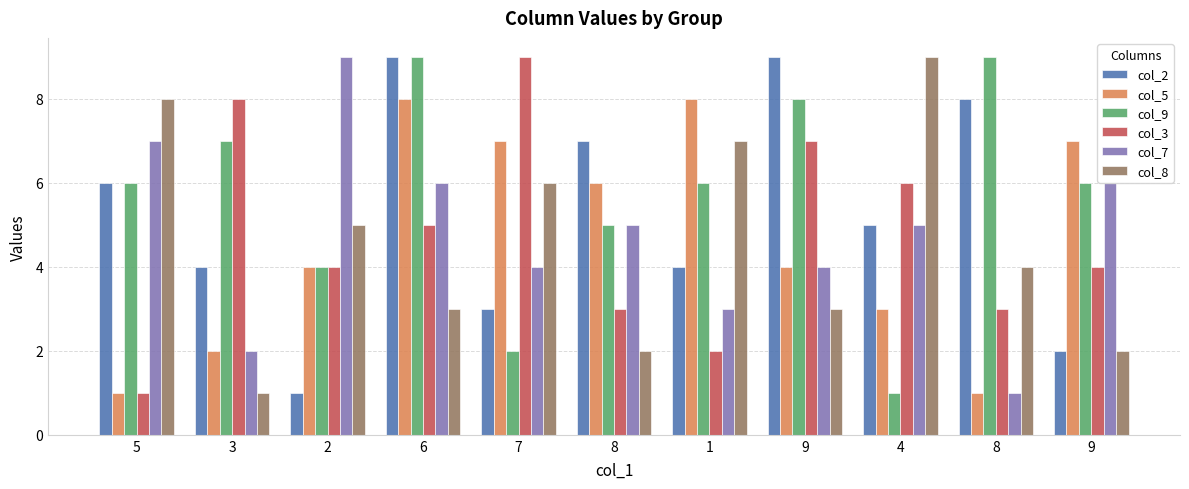

What are all the series names shown in the legend?

col_2, col_5, col_9, col_3, col_7, col_8